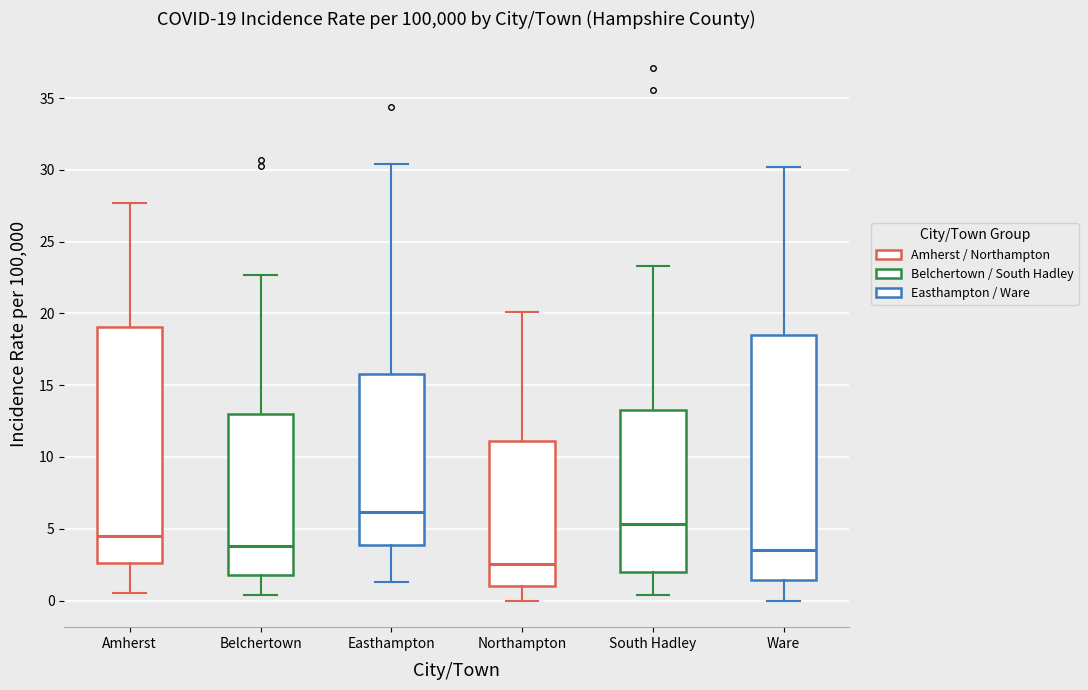

Comparing the boxes themselves (not the whiskers), which one is the tallest?

Ware